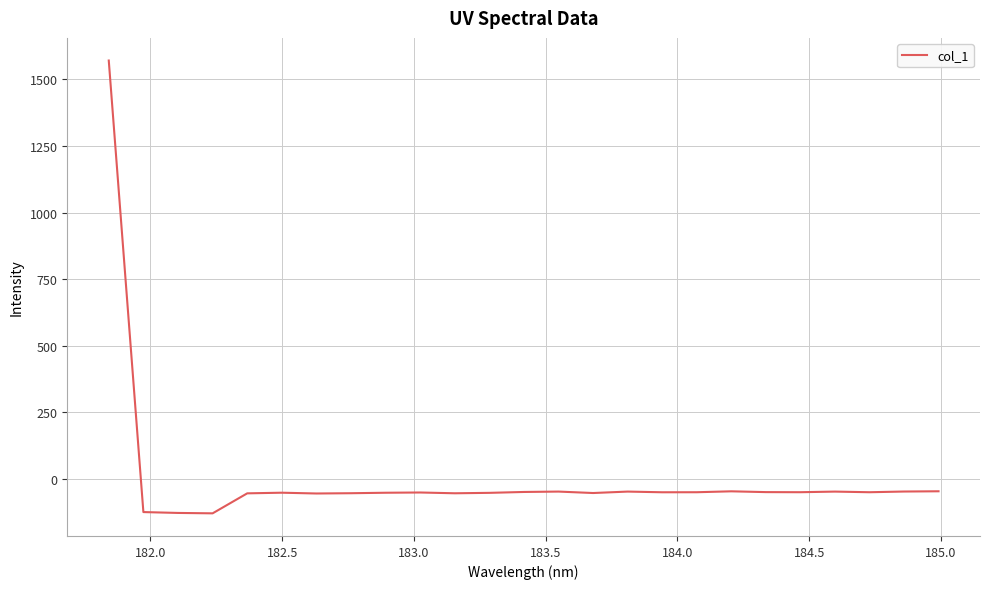

What is the maximum value shown in the chart?

1571.0